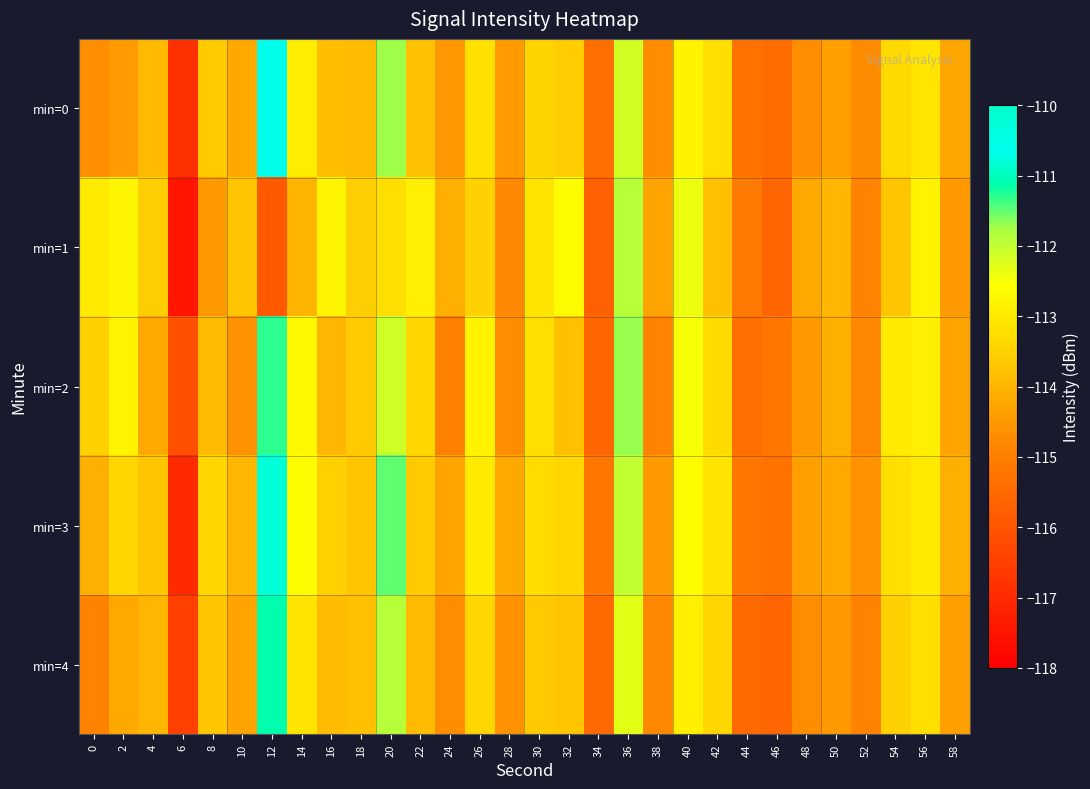

Reading right to left, what are all the values shown in this chart?

min=0: 58=-114.3	56=-113.1	54=-113.3	52=-114.7	50=-114.4	48=-114.7	46=-115.4	44=-115.3	42=-113.2	40=-112.8	38=-114.7	36=-112.1	34=-115.4	32=-113.6	30=-113.5	28=-114.5	26=-113.2	24=-114.5	22=-113.8	20=-111.7	18=-113.9	16=-113.8	14=-112.9	12=-110.6	10=-114.2	8=-113.6	6=-116.8	4=-113.9	2=-114.5	0=-114.7
min=1: 58=-114.5	56=-112.8	54=-113.7	52=-114.9	50=-114.0	48=-114.2	46=-115.6	44=-115.1	42=-113.8	40=-112.4	38=-114.3	36=-111.9	34=-115.7	32=-112.6	30=-113.1	28=-114.8	26=-113.5	24=-114.1	22=-112.9	20=-113.2	18=-113.5	16=-112.8	14=-114.0	12=-115.9	10=-113.7	8=-114.5	6=-117.5	4=-113.6	2=-112.8	0=-113.0
min=2: 58=-114.3	56=-112.9	54=-113.0	52=-114.8	50=-114.1	48=-114.5	46=-115.2	44=-115.4	42=-113.3	40=-112.5	38=-114.9	36=-111.7	34=-115.6	32=-113.8	30=-113.2	28=-114.7	26=-112.8	24=-115.0	22=-113.4	20=-112.1	18=-113.6	16=-114.0	14=-112.7	12=-111.3	10=-114.6	8=-113.9	6=-116.1	4=-114.2	2=-112.8	0=-113.5
min=3: 58=-114.1	56=-113.0	54=-113.2	52=-114.6	50=-114.2	48=-114.4	46=-115.3	44=-115.2	42=-113.1	40=-112.6	38=-114.5	36=-112.0	34=-115.2	32=-113.4	30=-113.3	28=-114.2	26=-113.0	24=-114.3	22=-113.6	20=-111.5	18=-113.7	16=-113.5	14=-112.6	12=-110.8	10=-114.0	8=-113.4	6=-117.0	4=-113.7	2=-113.4	0=-114.1
min=4: 58=-114.4	56=-113.2	54=-113.5	52=-114.9	50=-114.5	48=-114.7	46=-115.6	44=-115.5	42=-113.4	40=-112.9	38=-114.8	36=-112.3	34=-115.5	32=-113.7	30=-113.6	28=-114.6	26=-113.4	24=-114.7	22=-113.9	20=-111.9	18=-113.8	16=-113.9	14=-113.1	12=-111.1	10=-114.3	8=-113.7	6=-116.5	4=-114.0	2=-114.2	0=-114.9